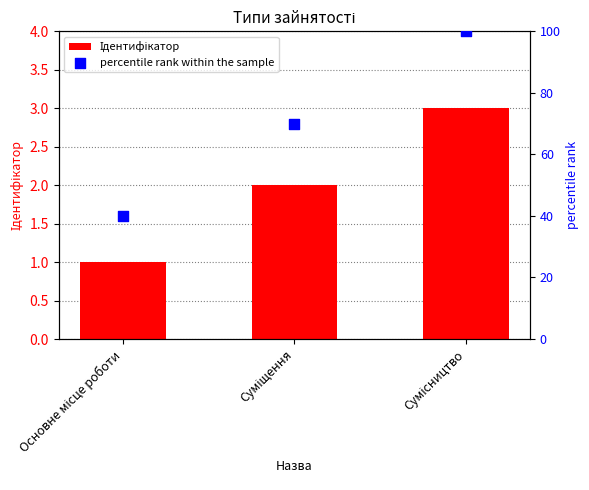

At which category is the sum across all series the highest?

Сумісництво